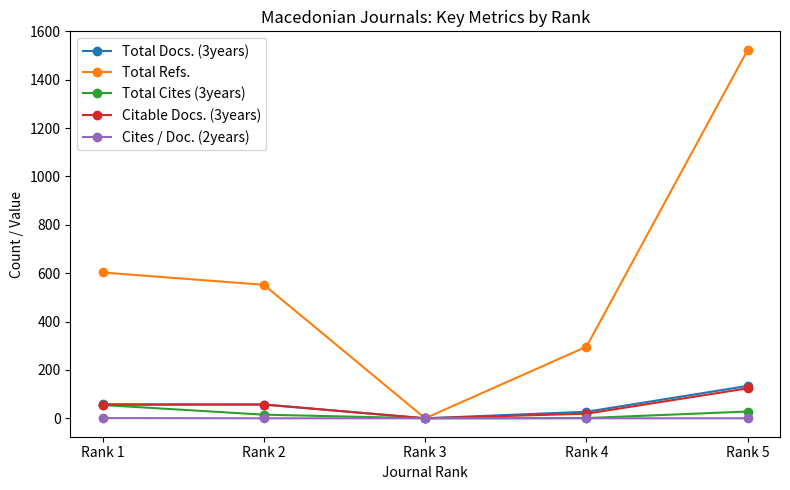

In Total Refs., how many points are lower than both neighbors (excluding endpoints)?

1